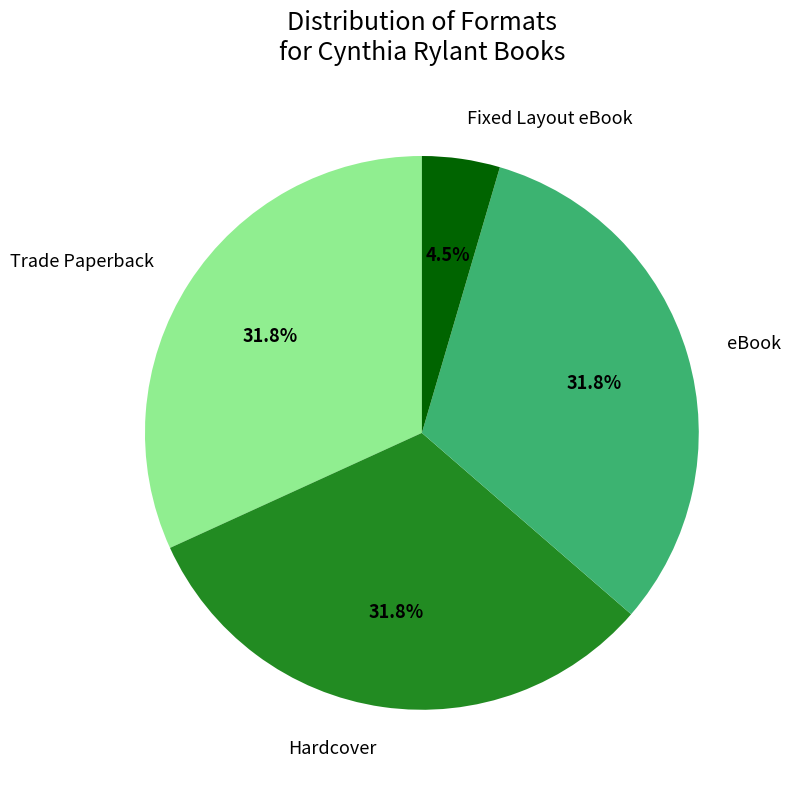

Count the number of slices in the pie.

4